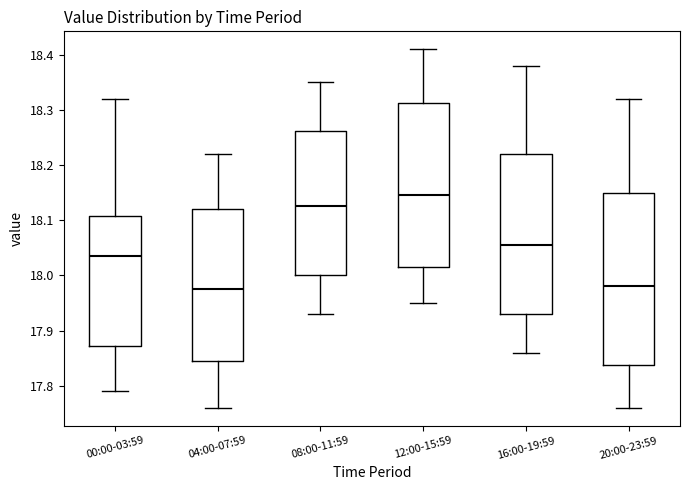

Where is the lower edge of the box for 16:00-19:59 on the y-axis? The values are not printed on the chart, so give them approximately, as read against the axis.

17.93